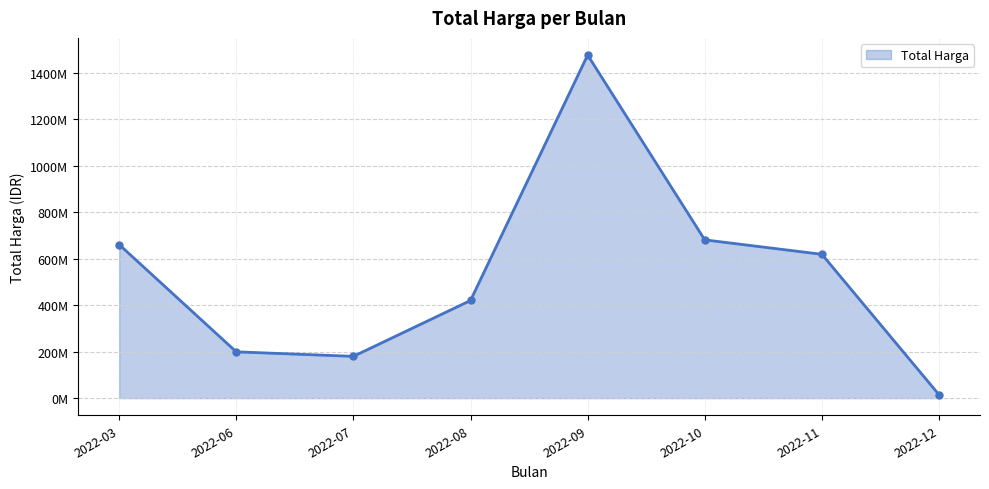

Does the chart have visible grid lines?

Yes